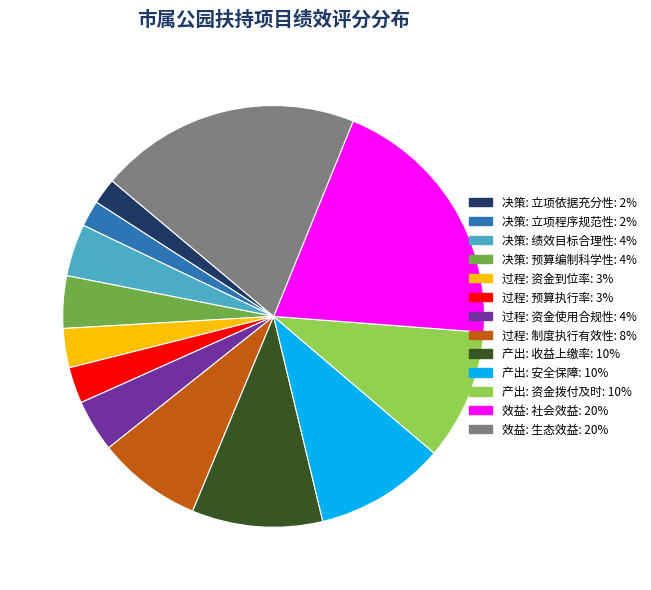

How many slices are in this pie chart?

13